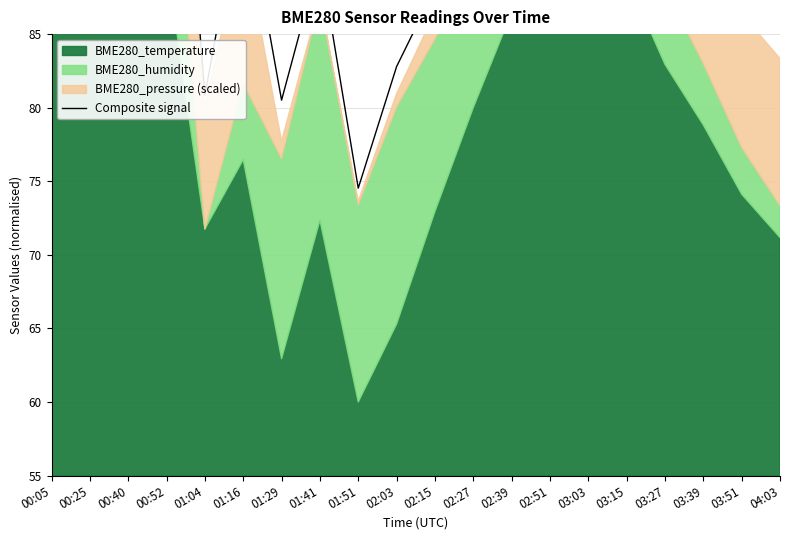

At which category does the chart reach its peak across all series?

00:40